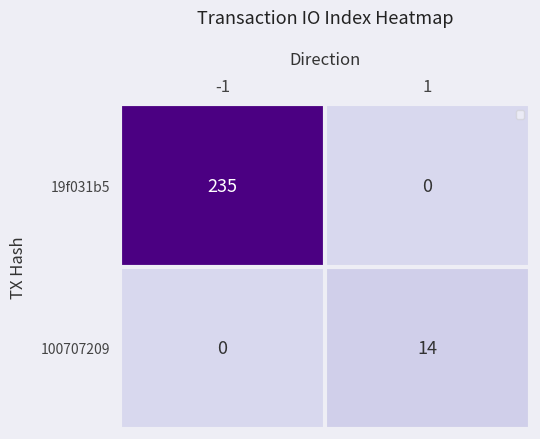

At which label does 100707209 reach its minimum?

-1